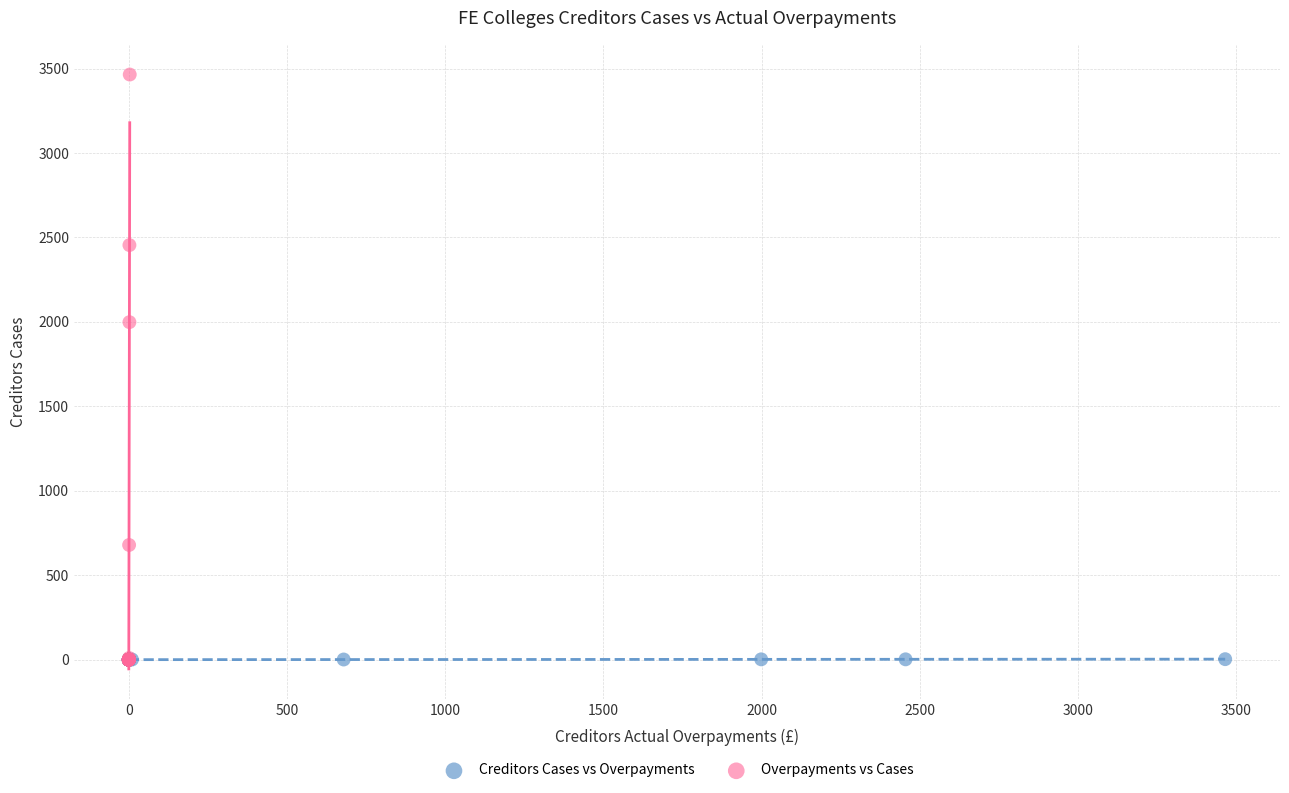

Which series reaches the maximum Y coordinate?

Overpayments vs Cases